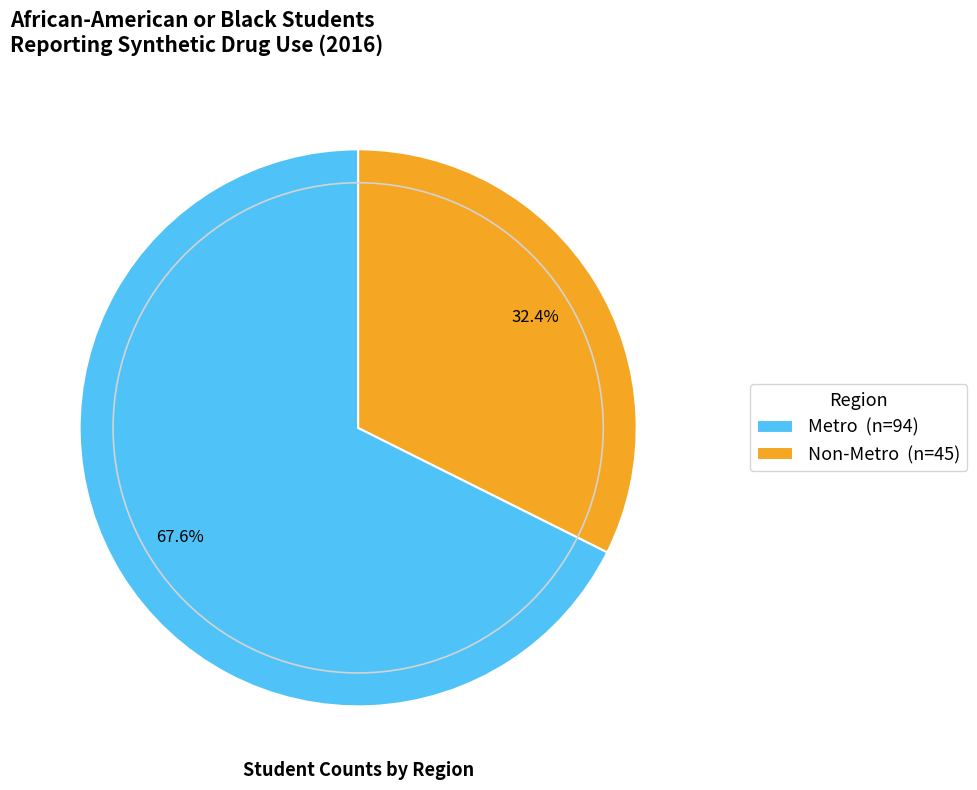

Approximately how many times larger is the value at Non-Metro compared to Metro?

0.5